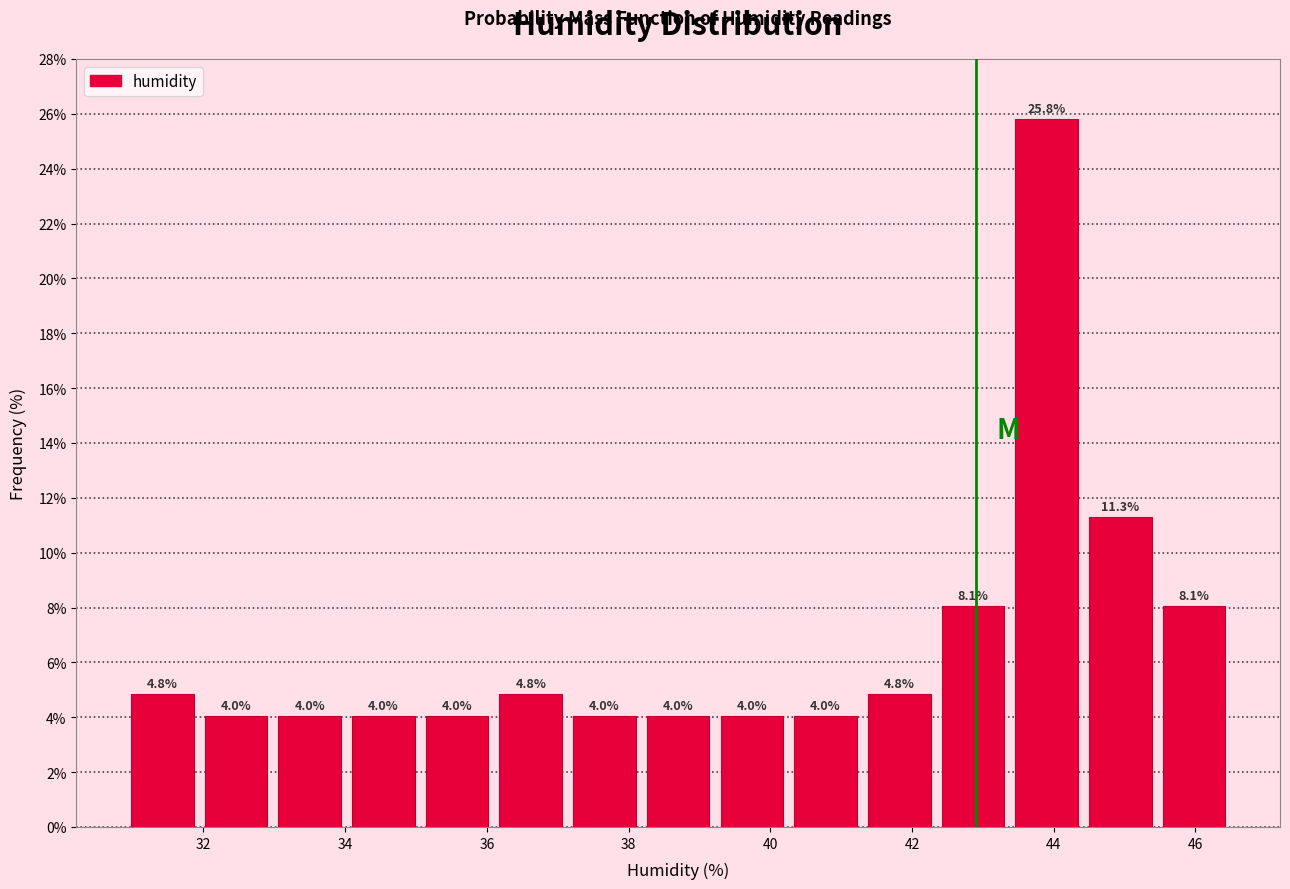

Over which range of the x-axis is the bar tallest?

43.38 to 44.42